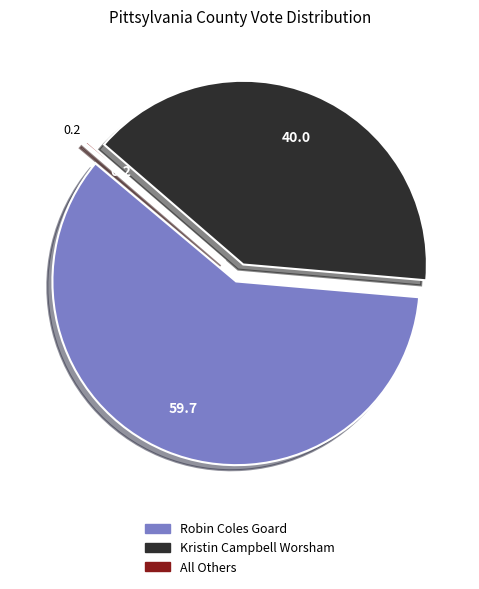

Which category has the biggest portion of the pie?

Robin Coles Goard